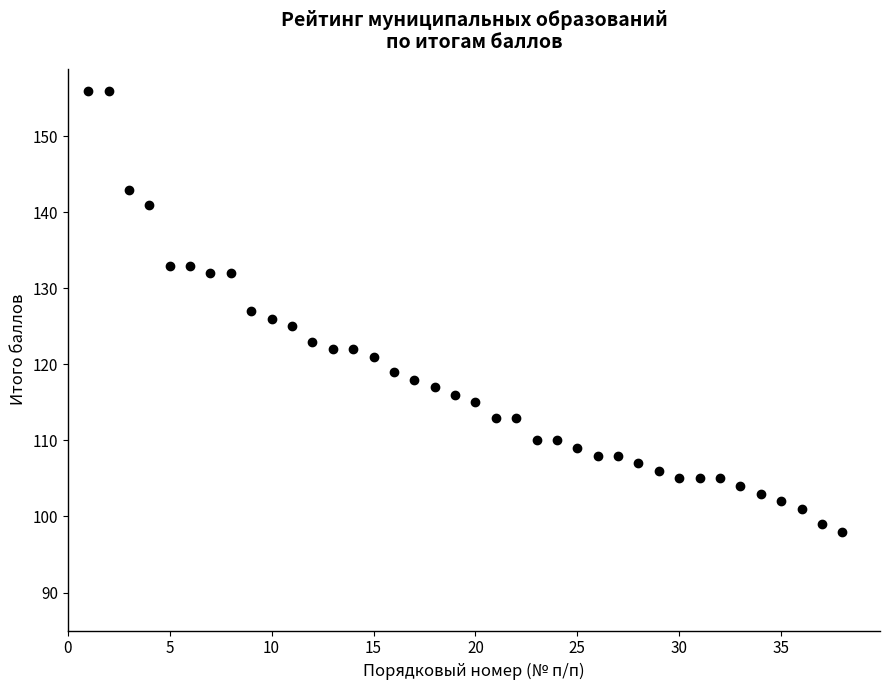

What is the range of Y values (max minus min)?

58